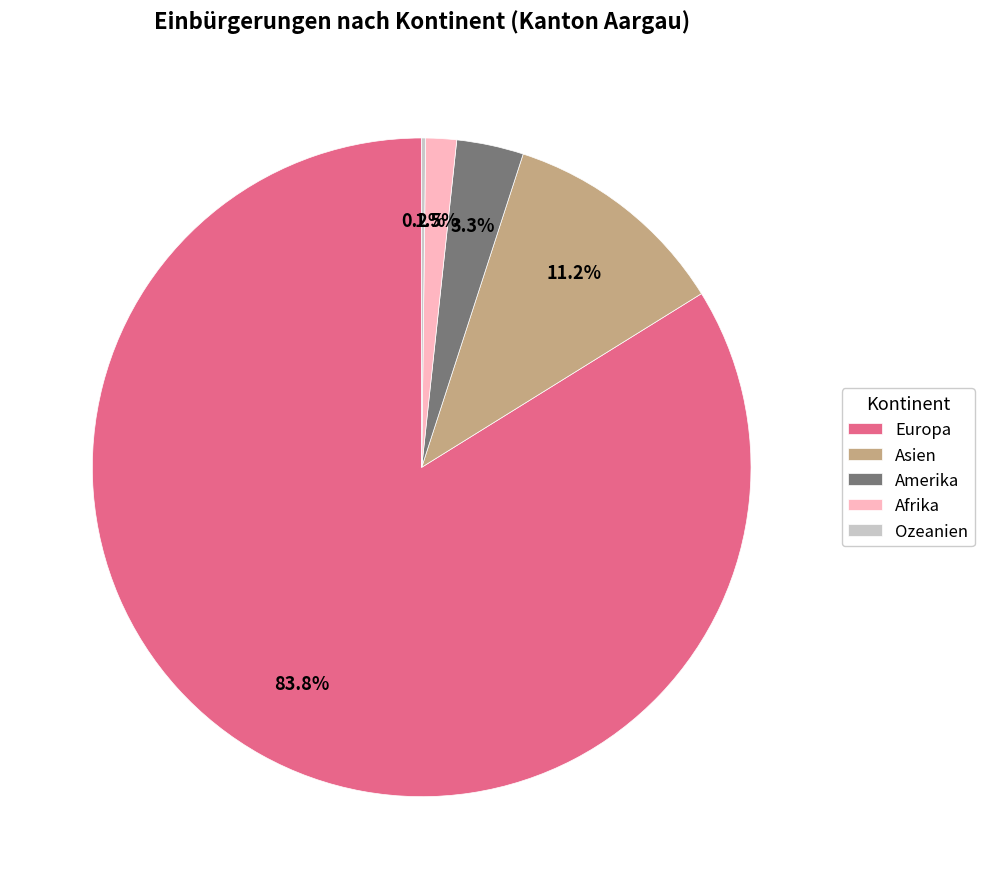

To the nearest percent, what percentage of the pie is Amerika?

3%